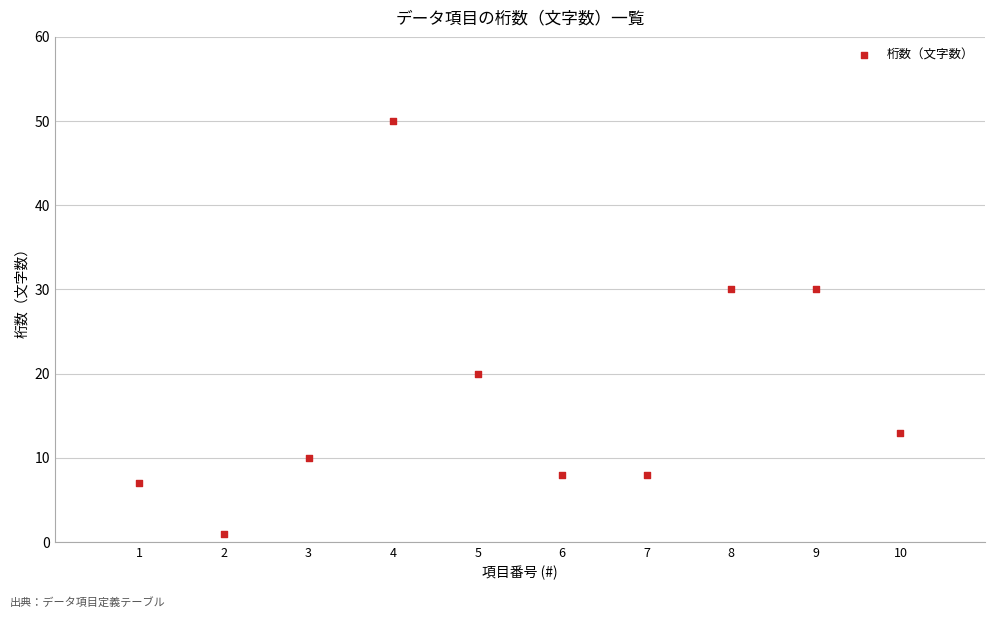

What is the range of Y values (max minus min)?

49